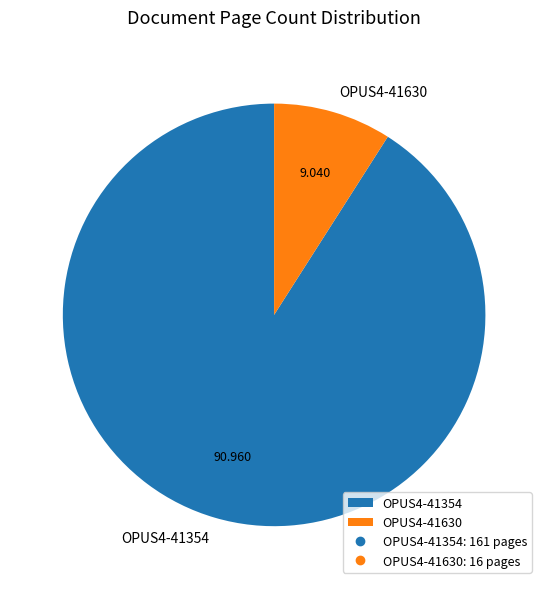

Which category has the smallest portion of the pie?

OPUS4-41630